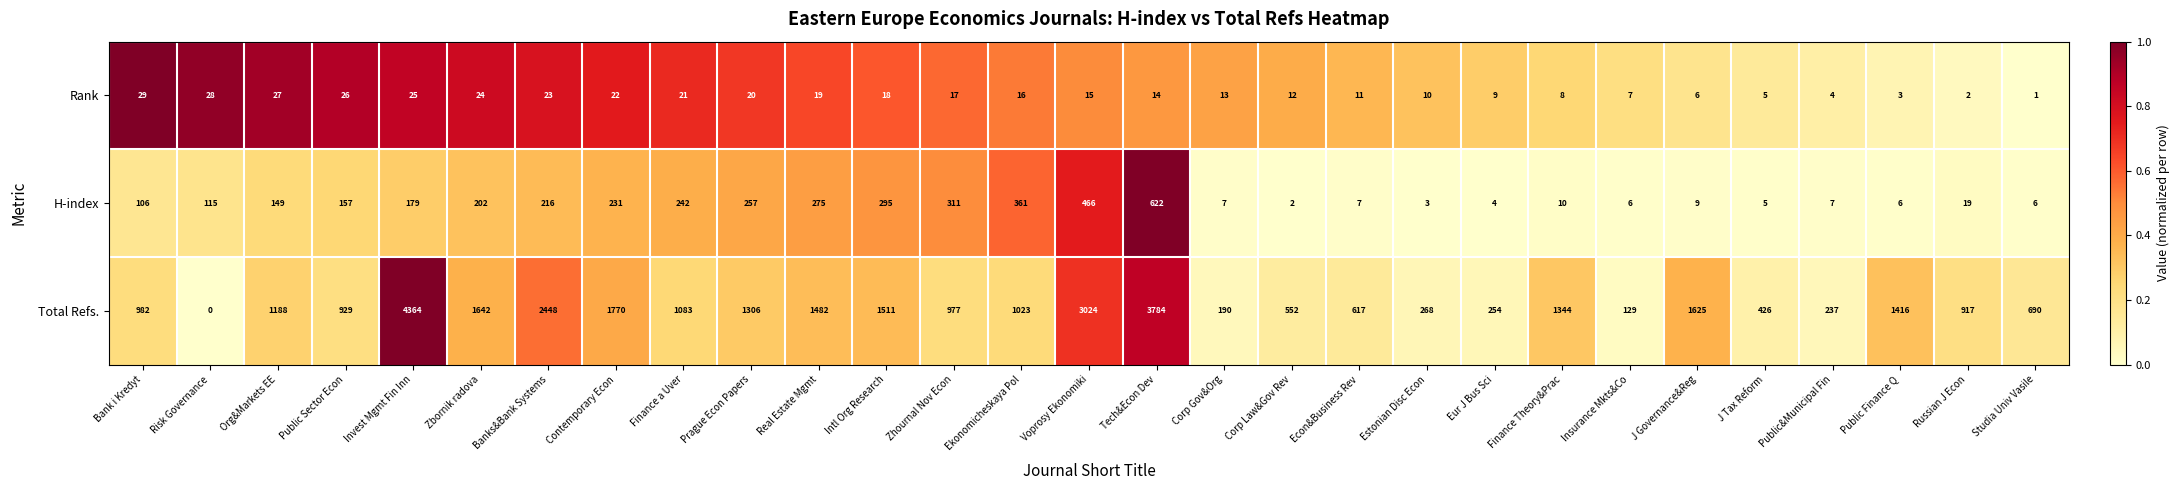

How many series are shown in this chart?

3